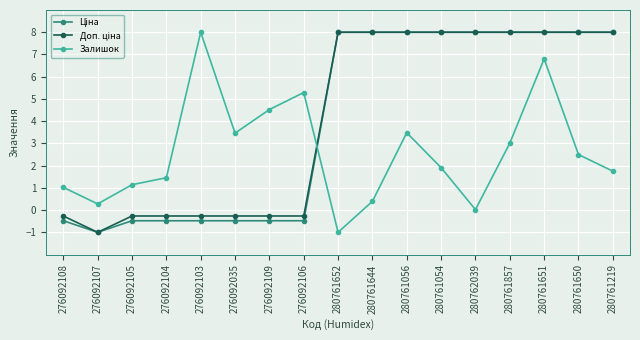

How many lines are shown in the chart?

3